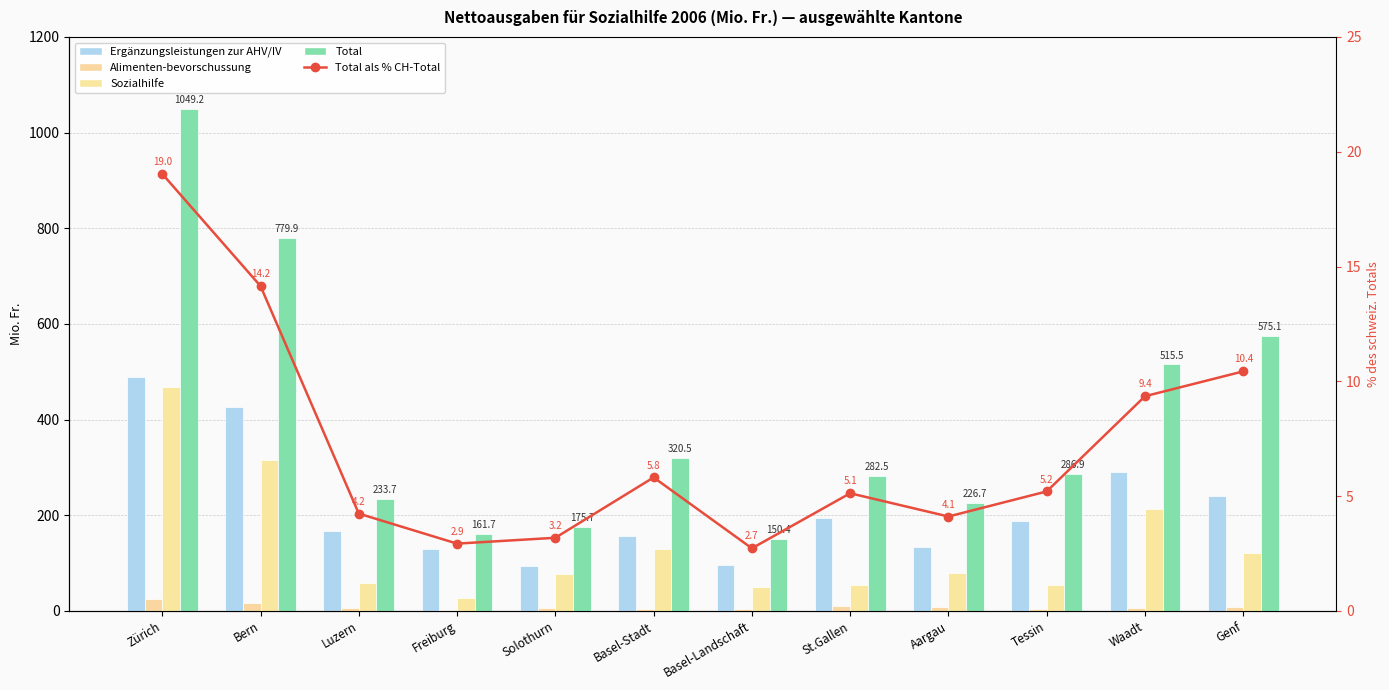

Count the number of categories in the chart.

12